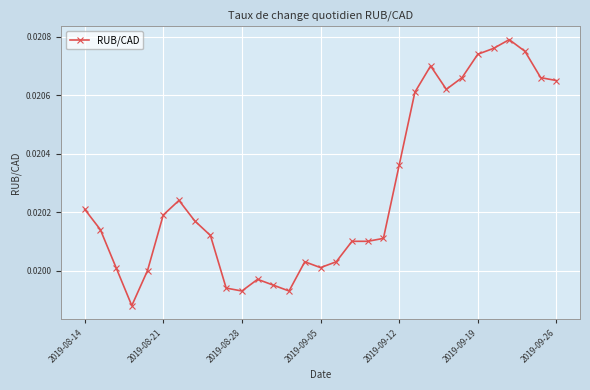

True or false: the data has more than 2 interior local peaks.

True